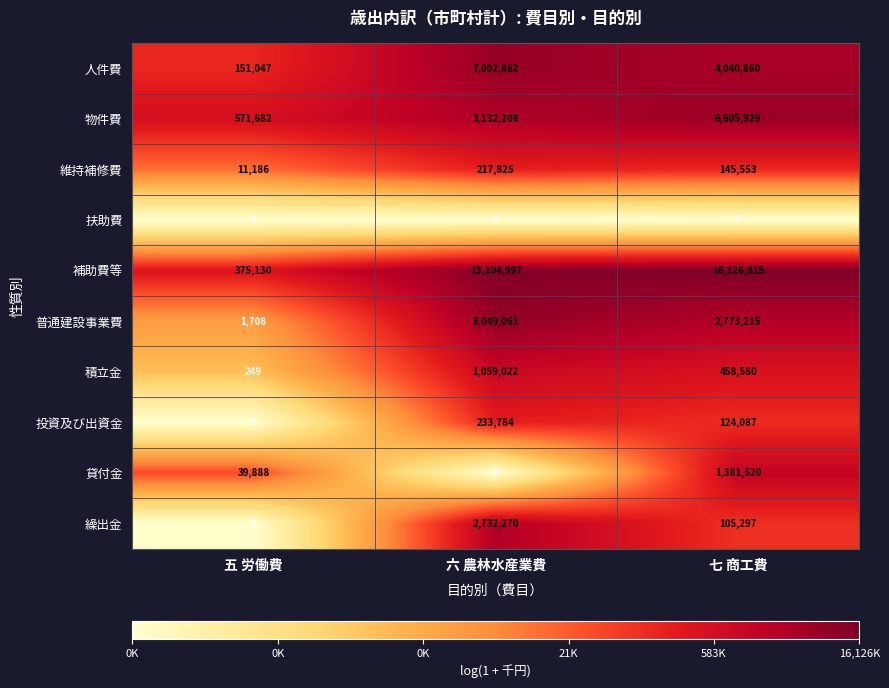

At 七 商工費, list the series in order from largest to smallest.

補助費等, 物件費, 人件費, 普通建設事業費, 貸付金, 積立金, 維持補修費, 投資及び出資金, 繰出金, 扶助費